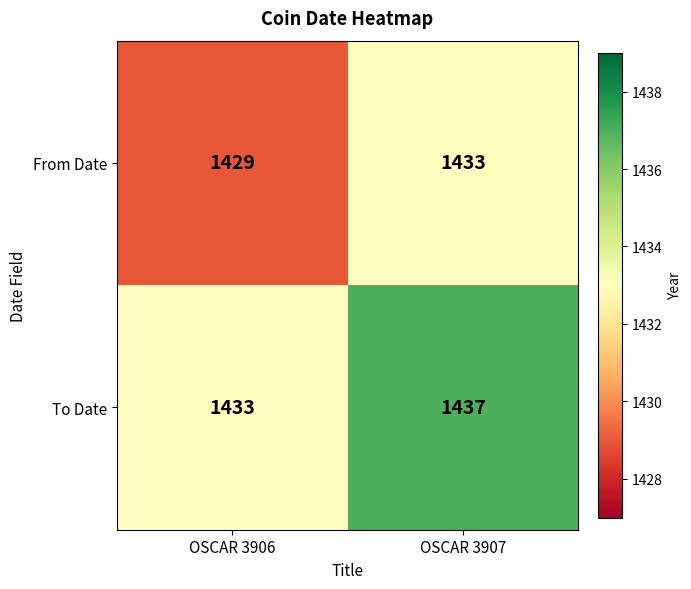

What is the difference between the highest and lowest values at OSCAR 3906?

4